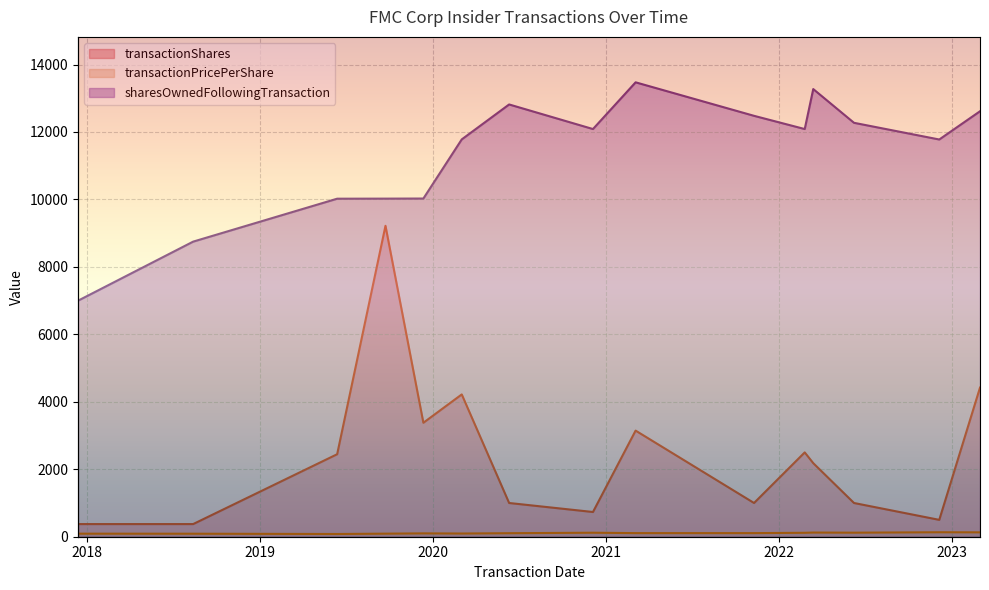

The transactionPricePerShare series shows 104.0 at 2020-06-10. True or false?

True